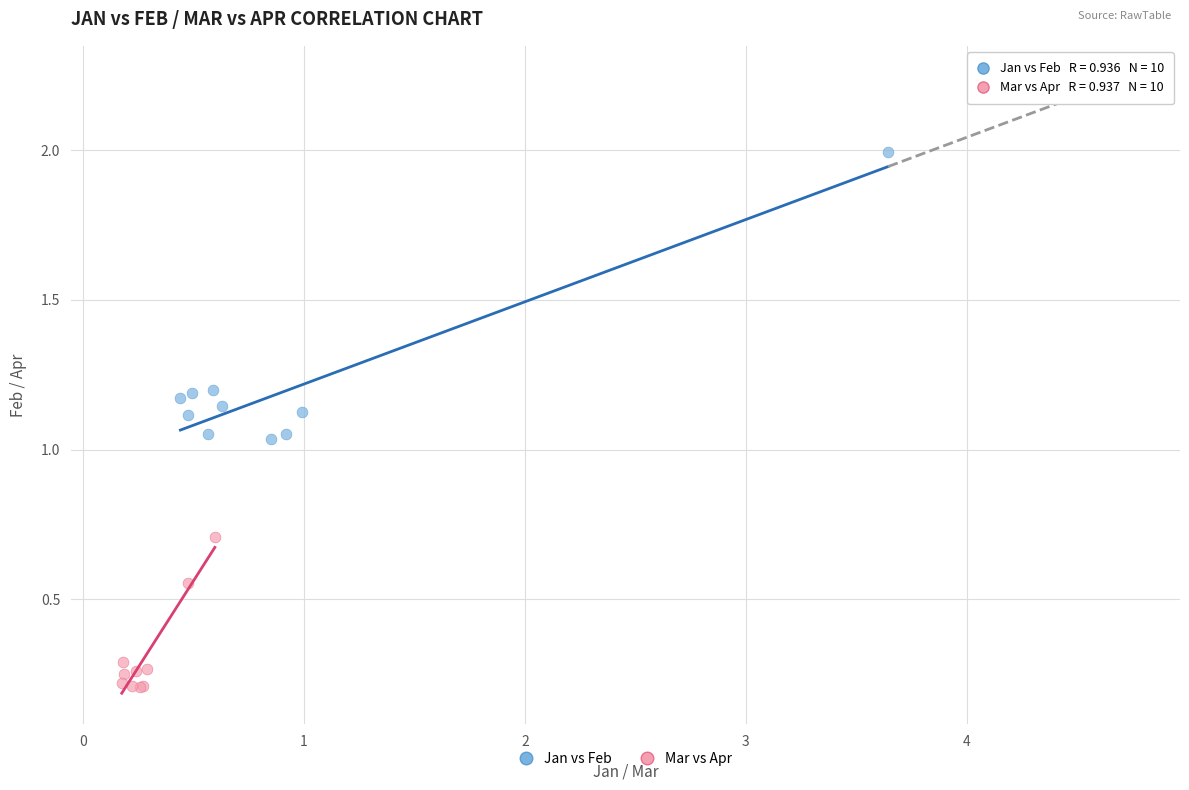

Which series contains the highest Y value?

Jan vs Feb